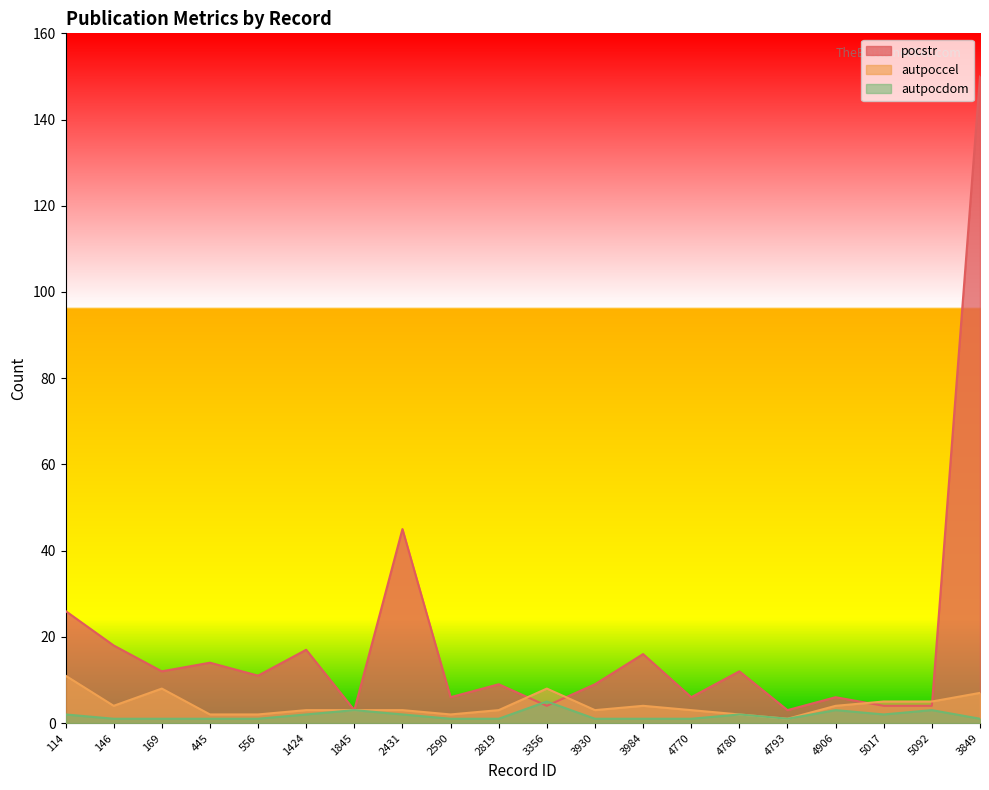

At which label is pocstr closest to 76?

2431